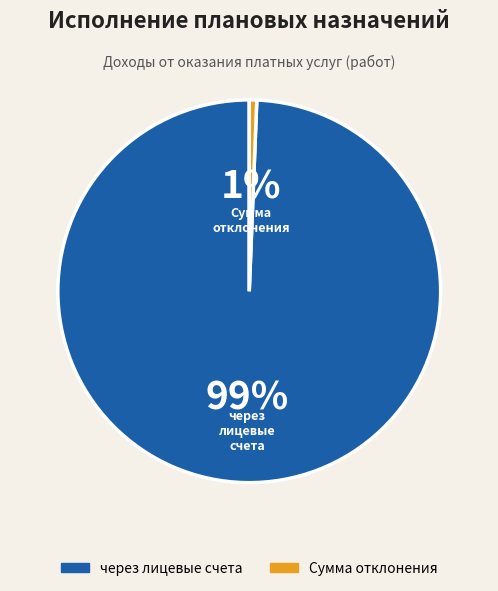

Between Сумма отклонения and через лицевые счета, which is larger?

через лицевые счета